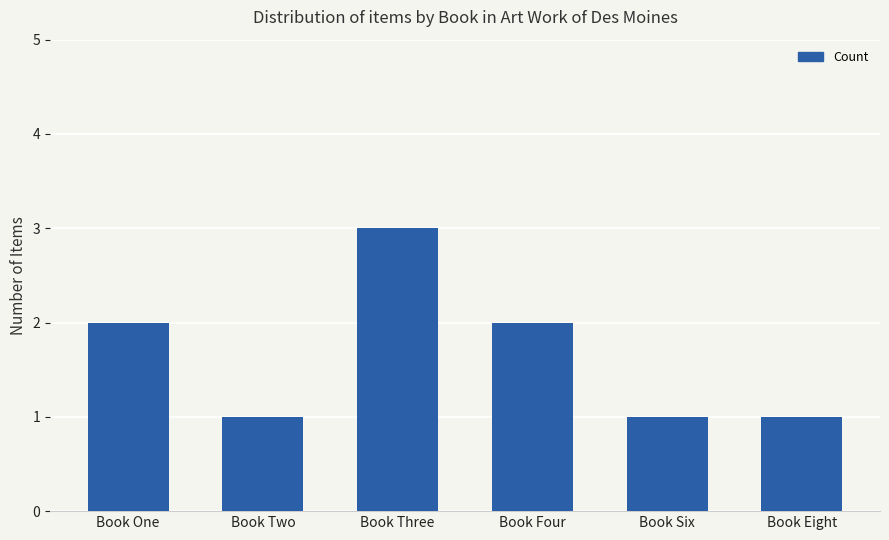

What is the value of the 6th bar from the left?

1